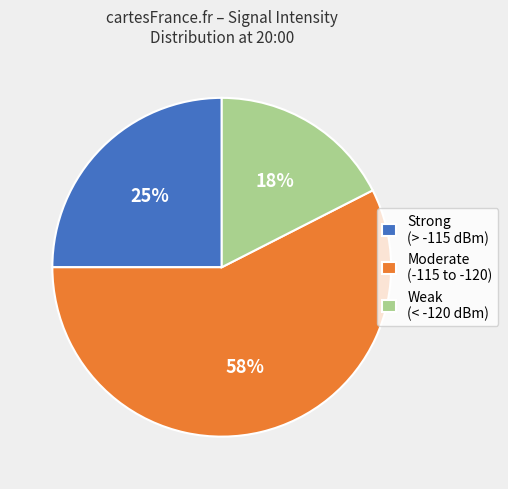

Is there a majority slice in this chart?

Yes